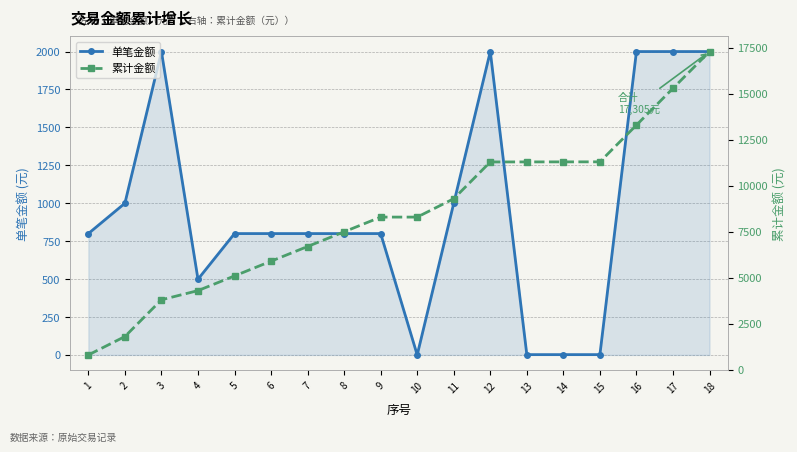

At which label does 累计金额 reach its minimum?

1